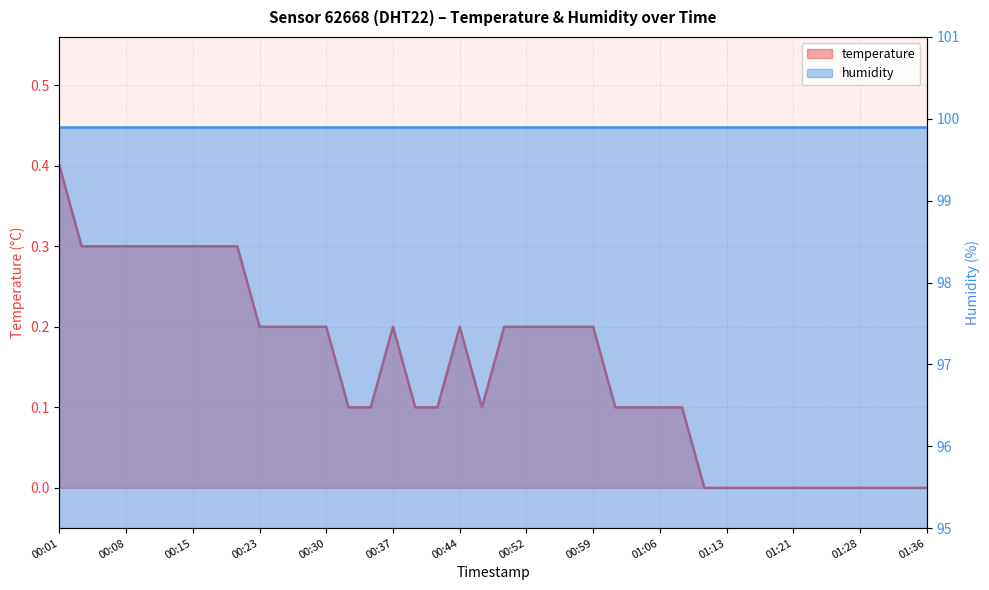

List the labels in order of value, smallest first.

01:11, 01:13, 01:16, 01:18, 01:21, 01:23, 01:26, 01:28, 01:31, 01:33, 01:36, 00:32, 00:35, 00:40, 00:42, 00:47, 01:01, 01:04, 01:06, 01:09, 00:23, 00:25, 00:27, 00:30, 00:37, 00:44, 00:49, 00:52, 00:54, 00:56, 00:59, 00:03, 00:06, 00:08, 00:10, 00:13, 00:15, 00:18, 00:20, 00:01